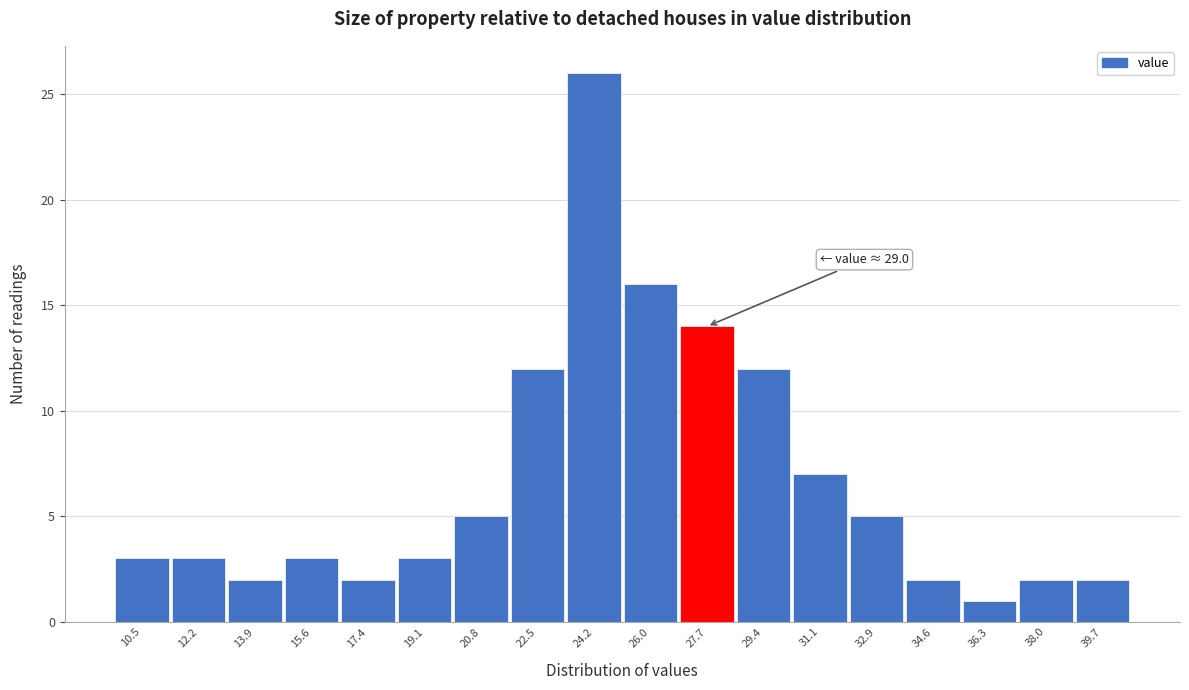

Reading left to right, what are all the values shown in this chart?

10.5=3	12.2=3	13.9=2	15.6=3	17.4=2	19.1=3	20.8=5	22.5=12	24.2=26	26.0=16	27.7=14	29.4=12	31.1=7	32.9=5	34.6=2	36.3=1	38.0=2	39.7=2